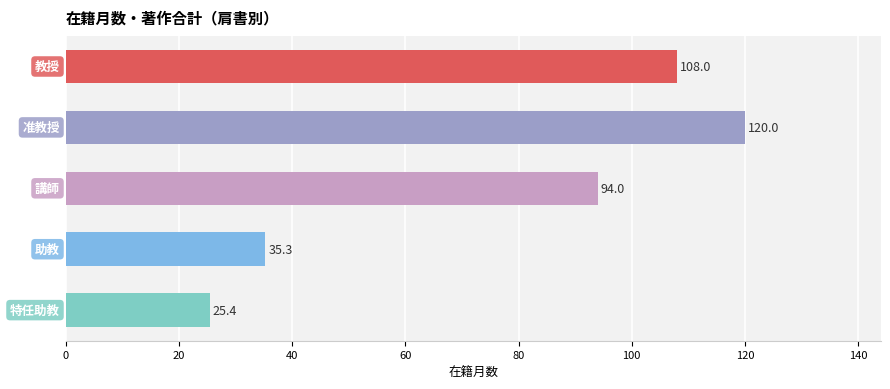

At which category does the chart reach its peak across all series?

准教授